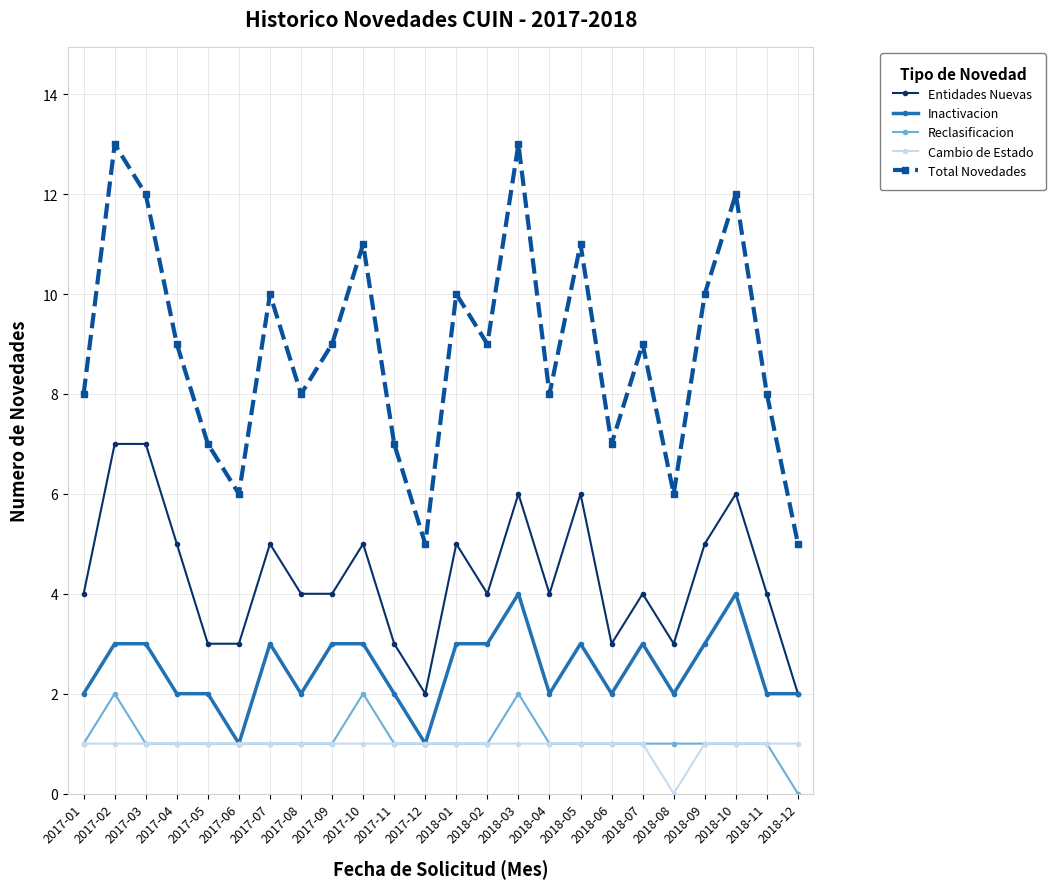

Which series has the largest total across all categories?

Total Novedades